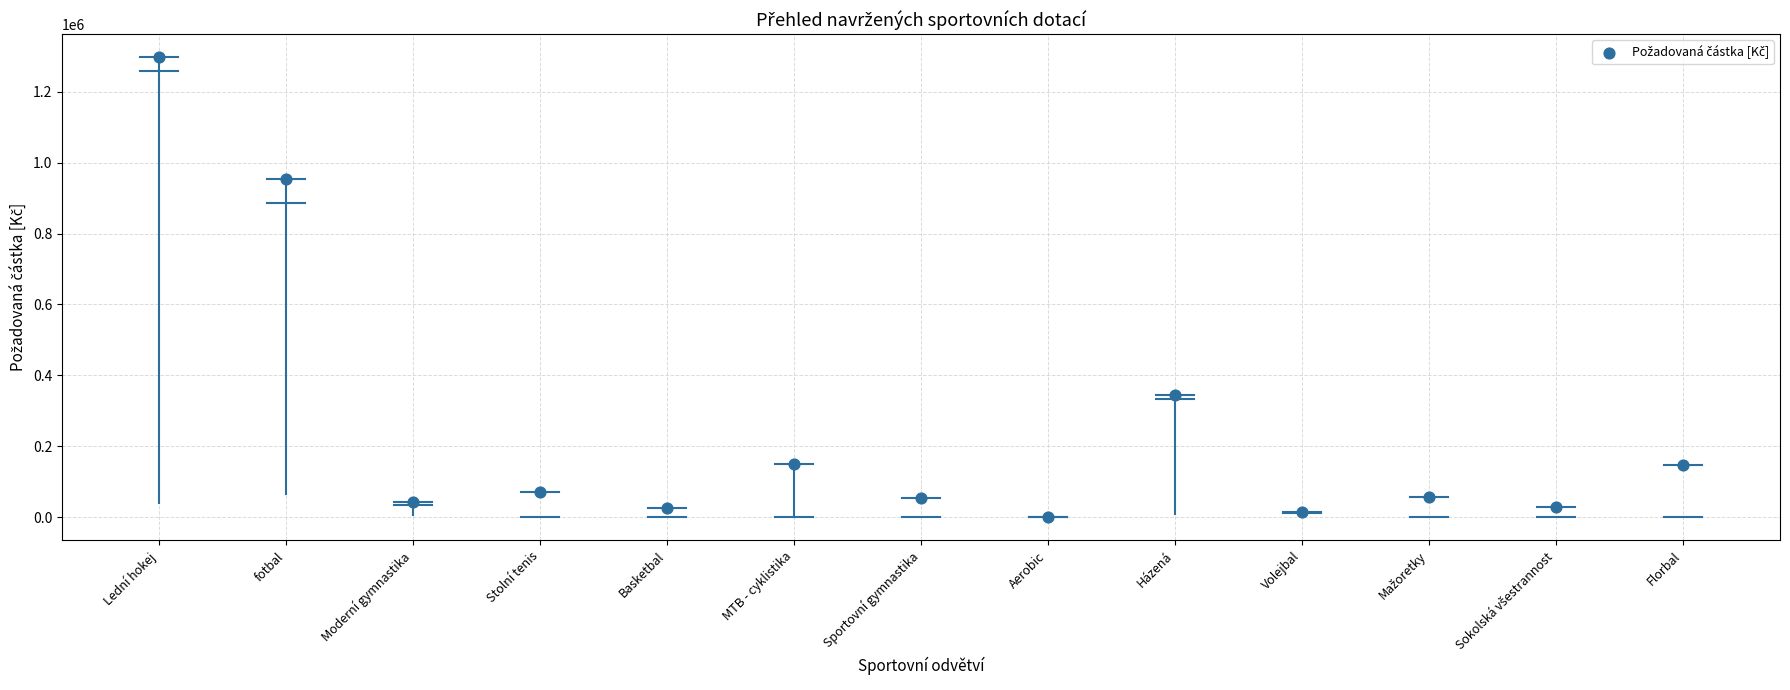

What is the range of Y values (max minus min)?

1296860